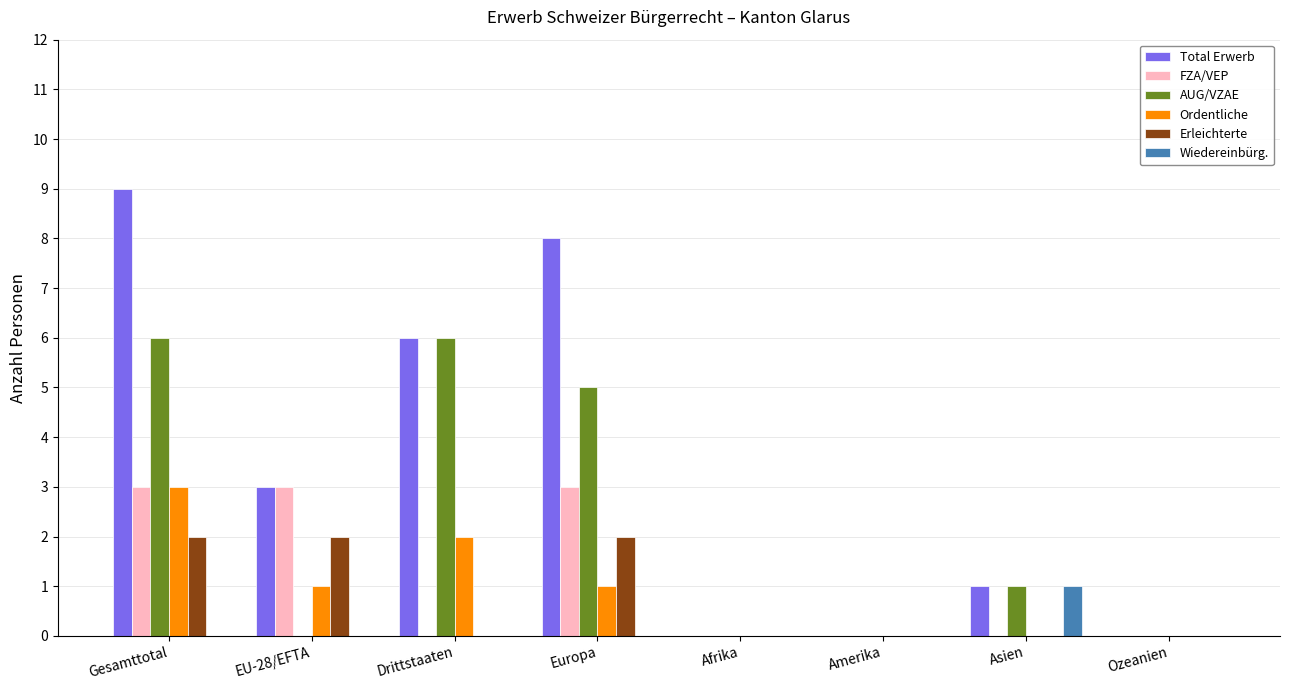

Count the number of data series in this chart.

6